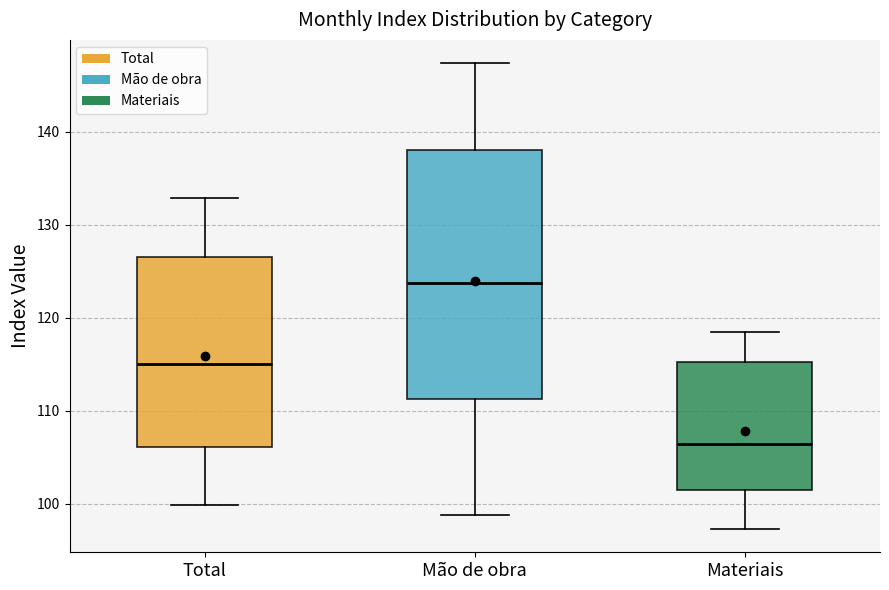

Reading left to right, transcribe this box plot: for each box, give where its median line is, the range the box spans, and where its two whiskers end, as read against the y-axis. The values are not printed on the chart, so give them approximately, as read against the axis.

Total: median 115, box 106 to 127, whiskers 100 to 133
Mão de obra: median 124, box 111 to 138, whiskers 99 to 147
Materiais: median 106, box 102 to 115, whiskers 97 to 119